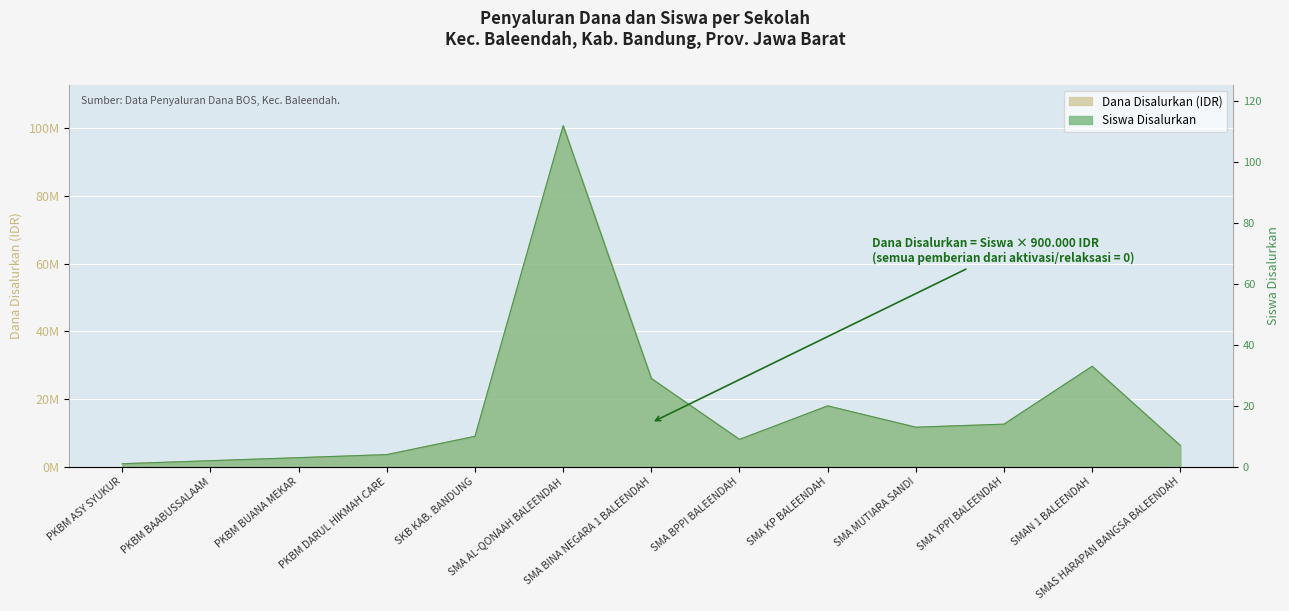

At how many categories does at least one series exceed 96142020?

1